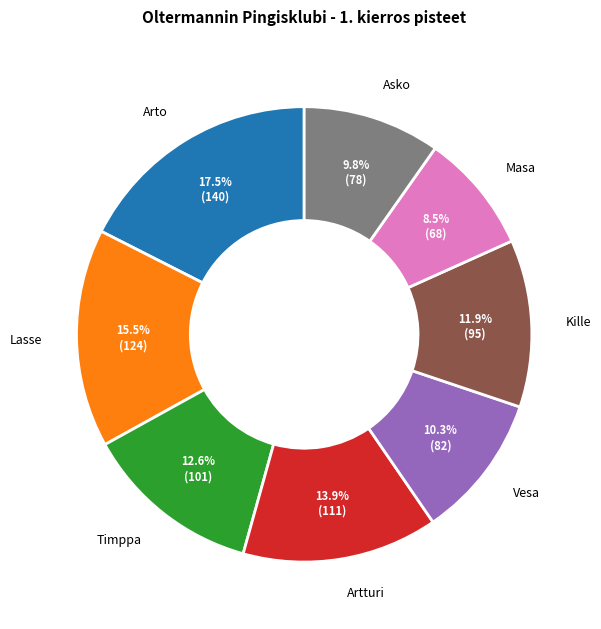

Which slice is the smallest?

Masa